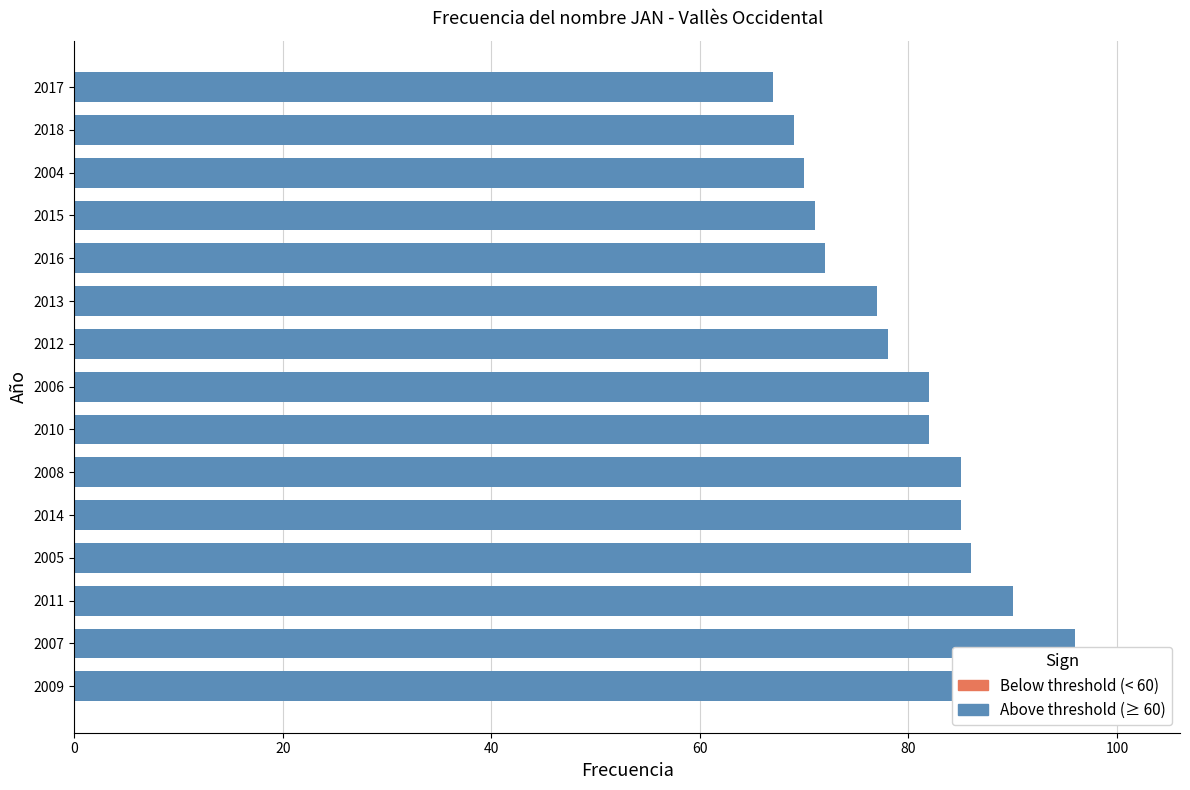

What is the maximum value shown in the chart?

101